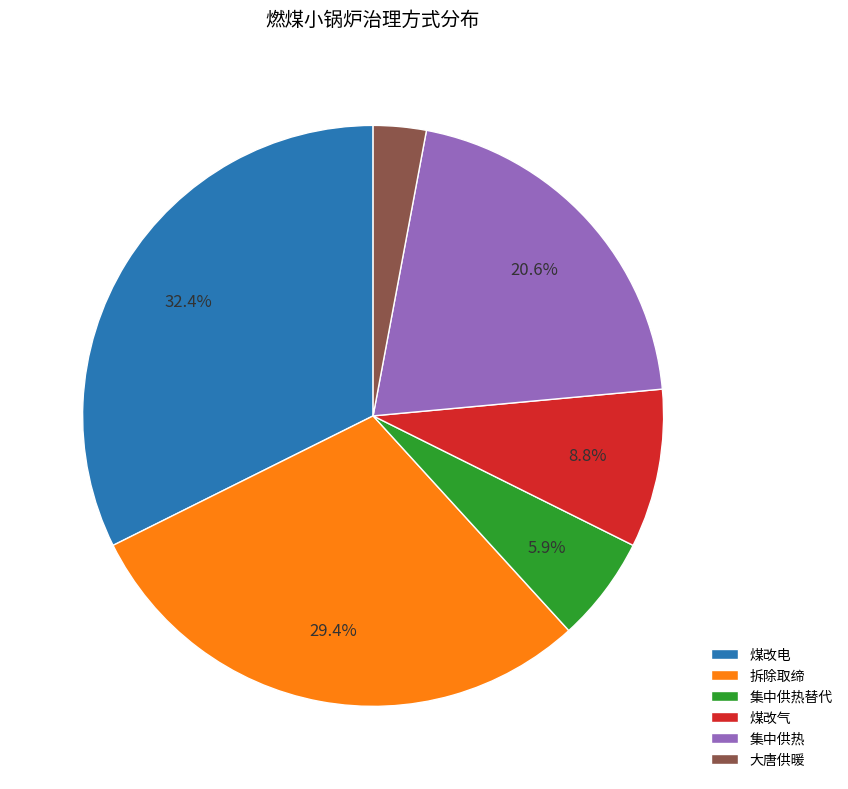

Rank the categories by value from highest to lowest.

煤改电, 拆除取缔, 集中供热, 煤改气, 集中供热替代, 大唐供暖